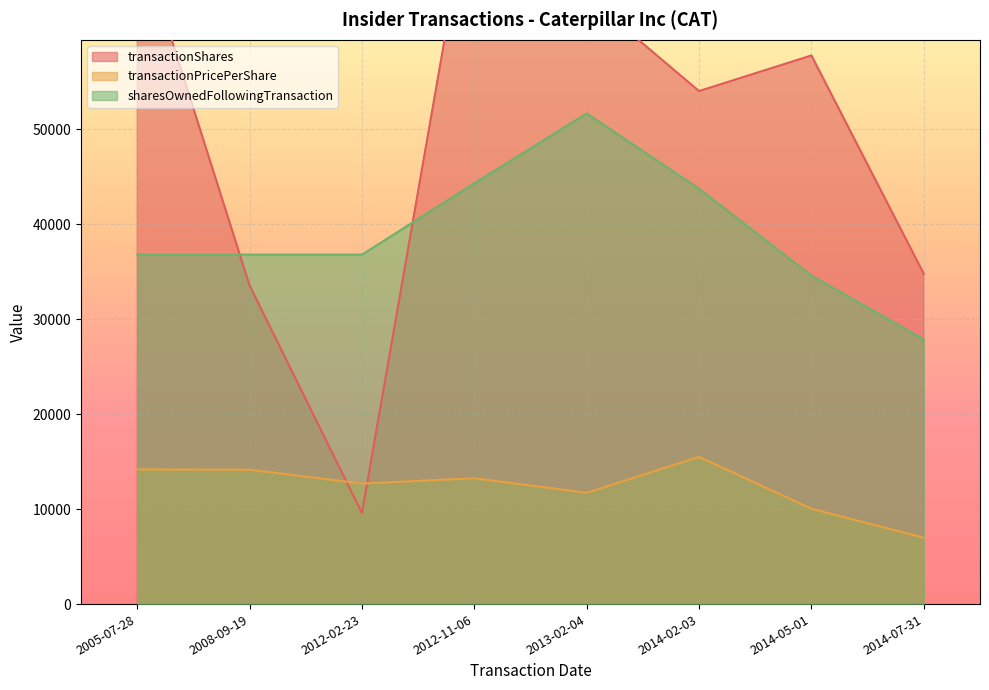

How many lines are shown in the chart?

3